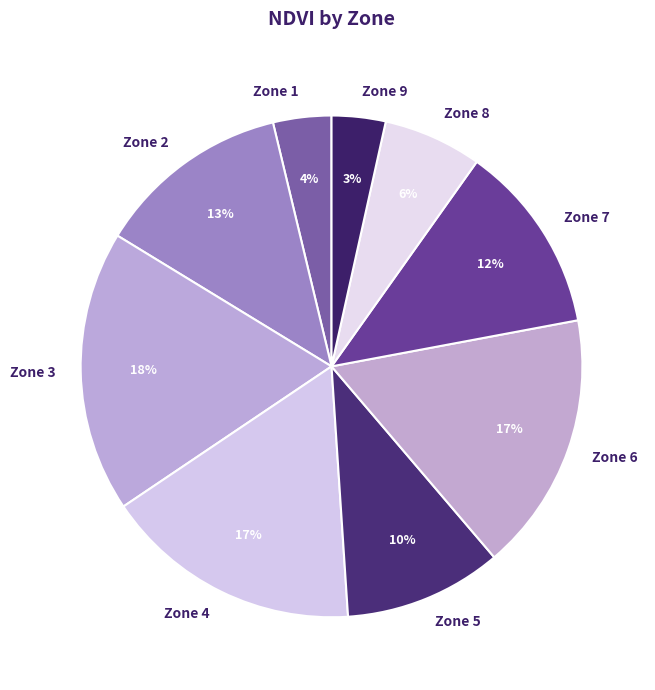

Combined, do Zone 3 and Zone 2 account for over 50%?

No